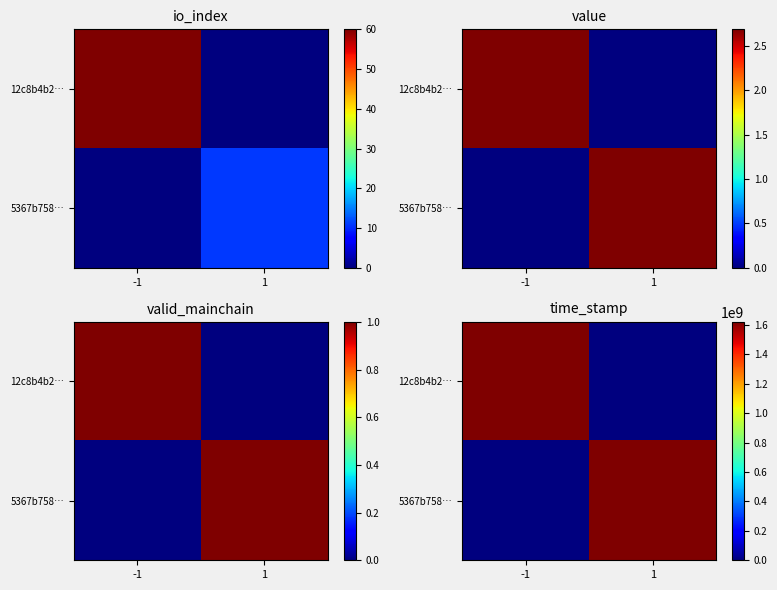

Rank the categories by 5367b758… value from highest to lowest.

1, -1